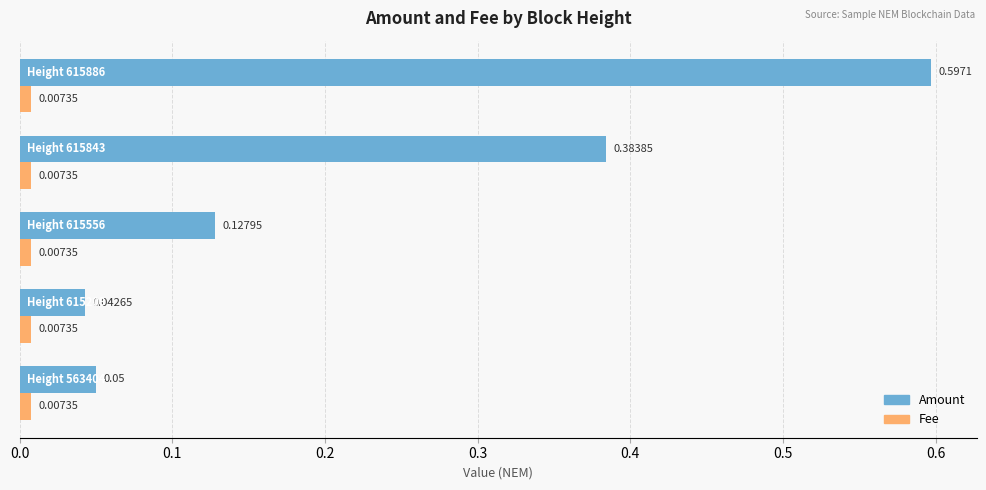

Which series has the widest spread of values?

Amount